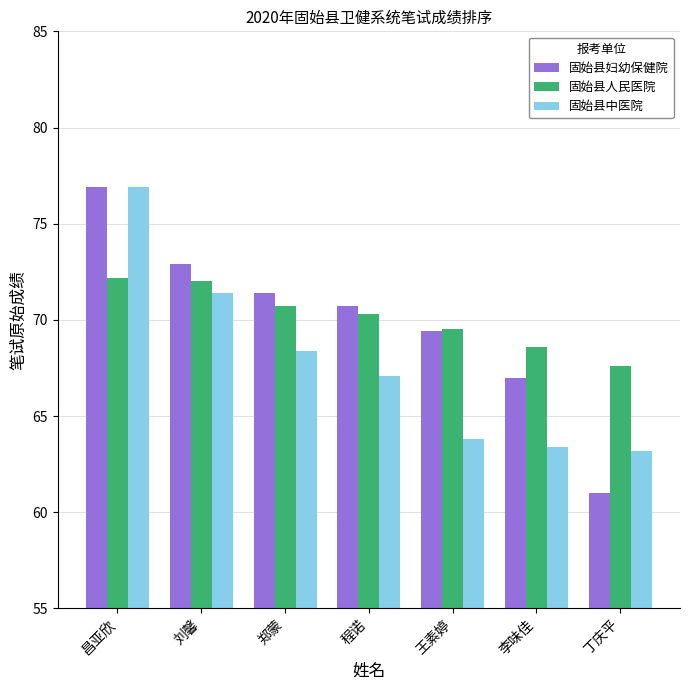

What is the sum of the 固始县妇幼保健院 values at 郑蒙 and 李味佳?

138.4